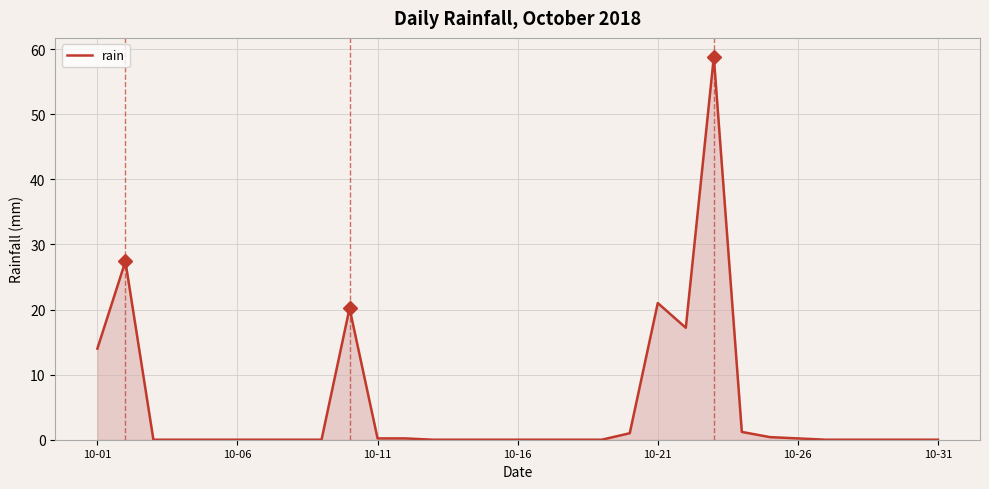

What is the difference between the maximum and minimum values?

58.8